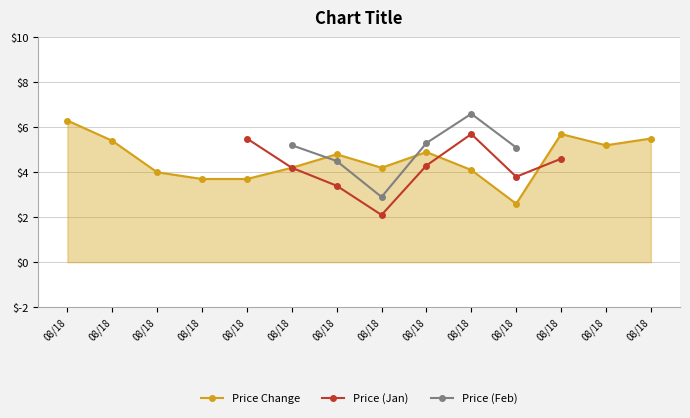

What is the approximate value of Price (Feb) at 08/18?

2.9